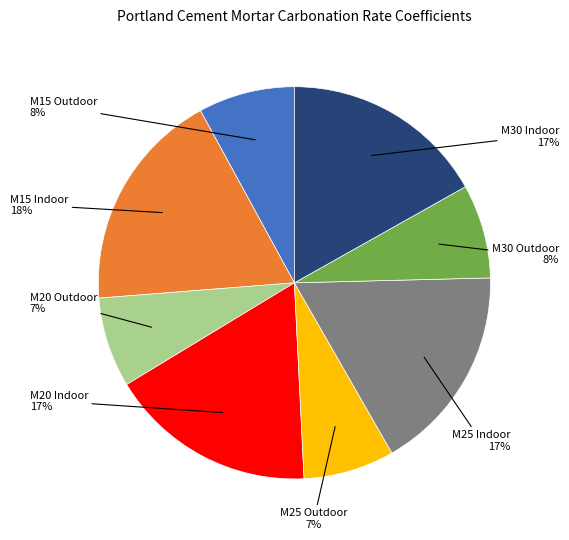

To the nearest percent, what is the average slice percentage?

12%